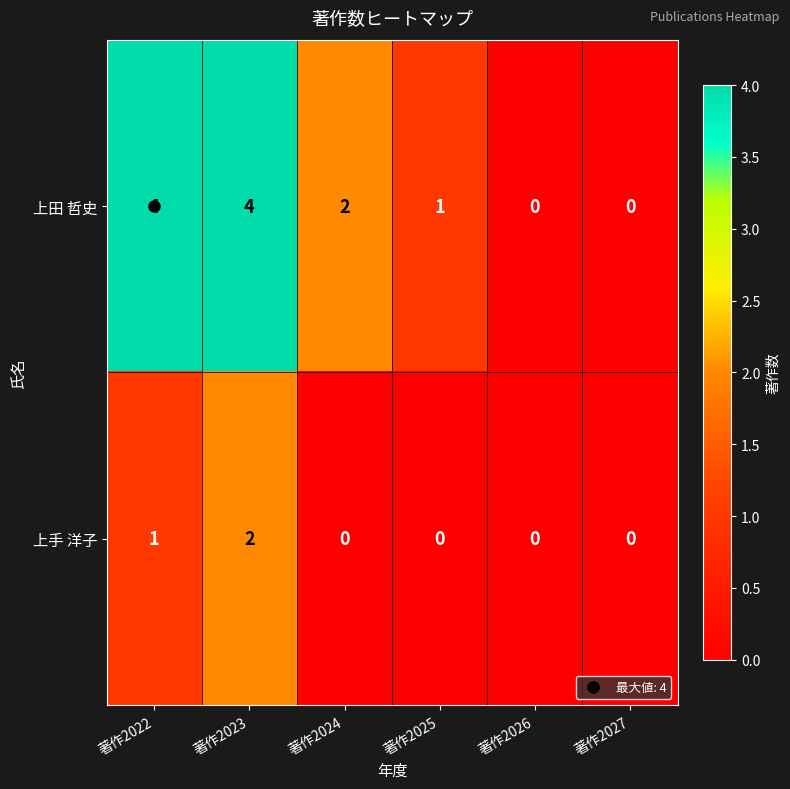

List the series in order of their overall mean, highest first.

上田 哲史, 上手 洋子